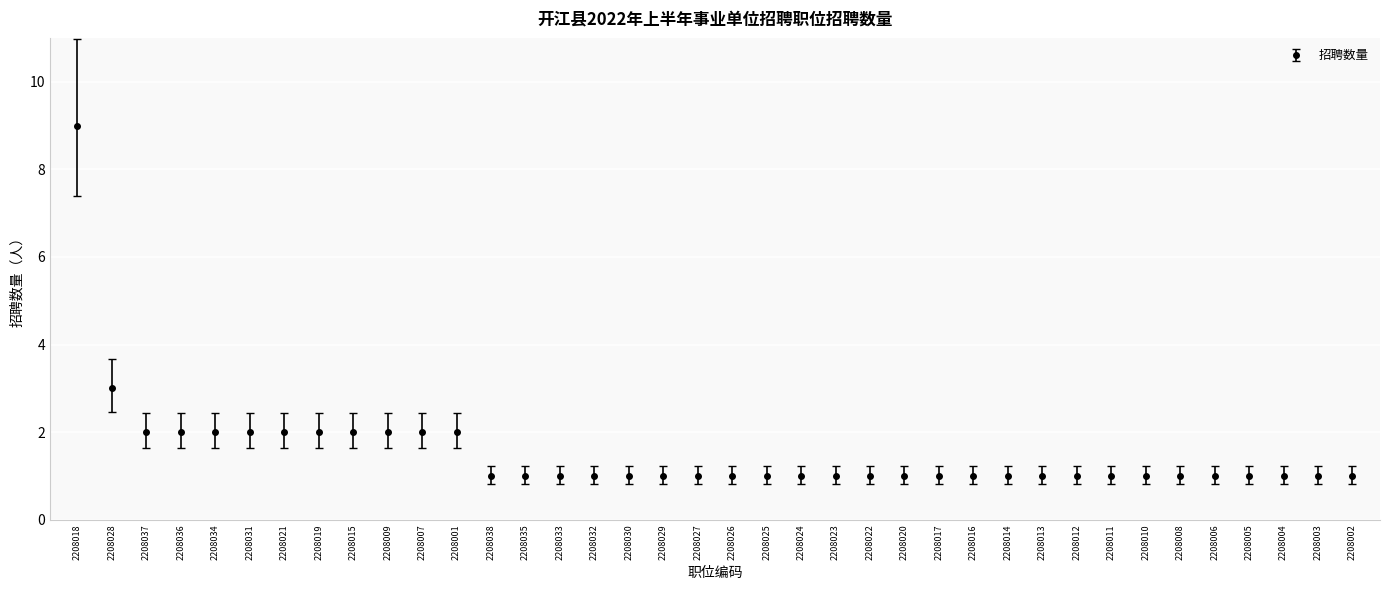

What is the greatest value displayed?

9